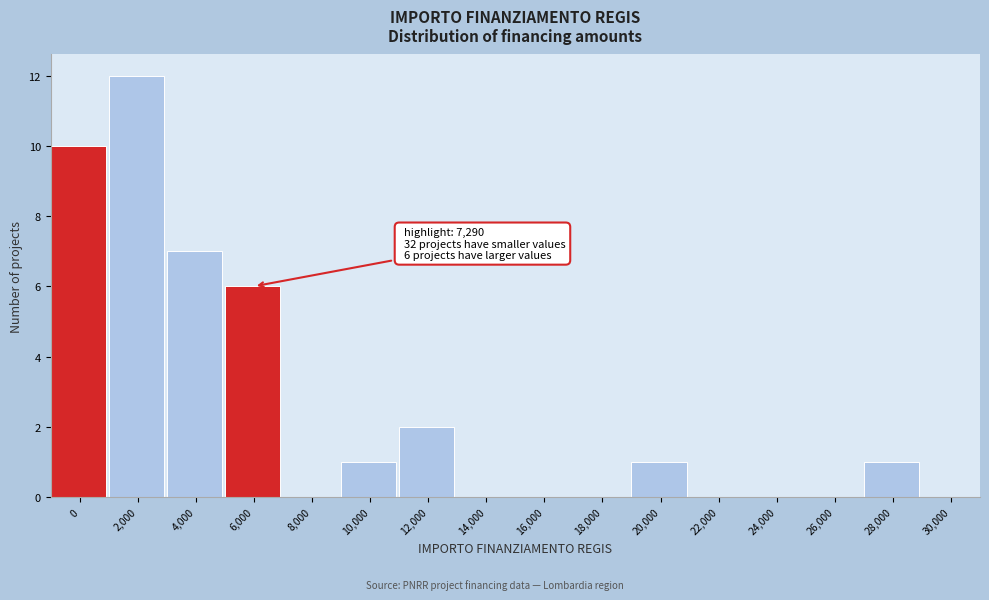

Reading left to right, what are all the values shown in this chart?

0=10	2,000=12	4,000=7	6,000=6	8,000=0	10,000=1	12,000=2	14,000=0	16,000=0	18,000=0	20,000=1	22,000=0	24,000=0	26,000=0	28,000=1	30,000=0